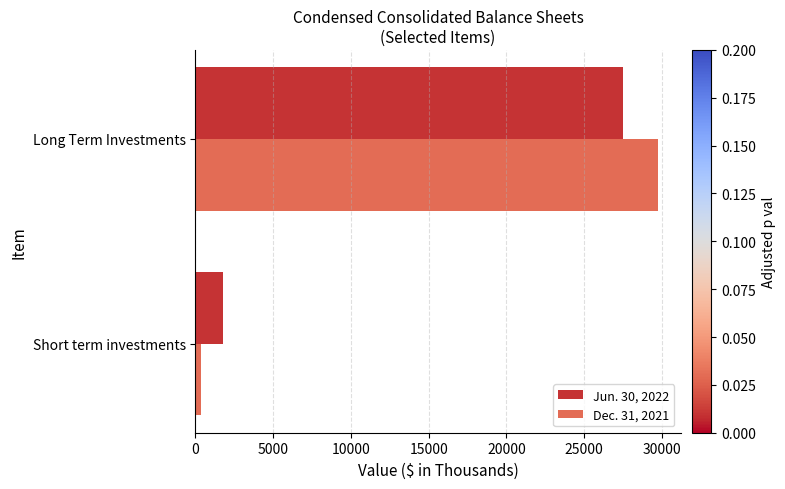

How many values in the Dec. 31, 2021 series are below 29717?

1